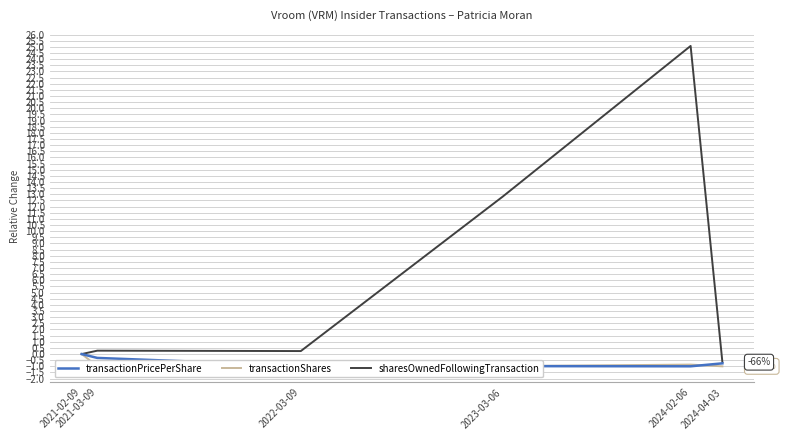

What is the difference between the second highest and minimum values in the sharesOwnedFollowingTransaction series?

13.5